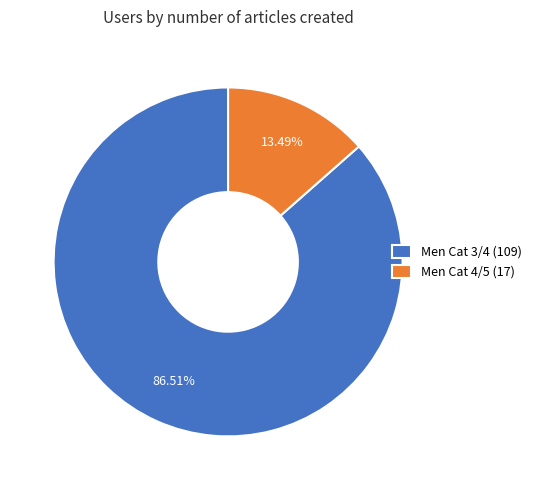

What is the ratio of the value at Men Cat 3/4 (109) to the value at Men Cat 4/5 (17)?

6.4